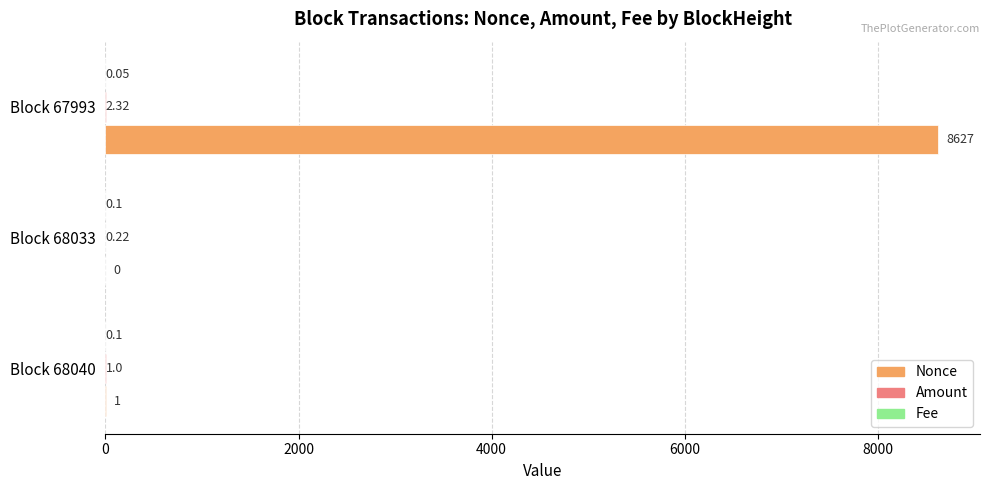

What is the sum of the Nonce values at Block 68040 and Block 68033?

1.0